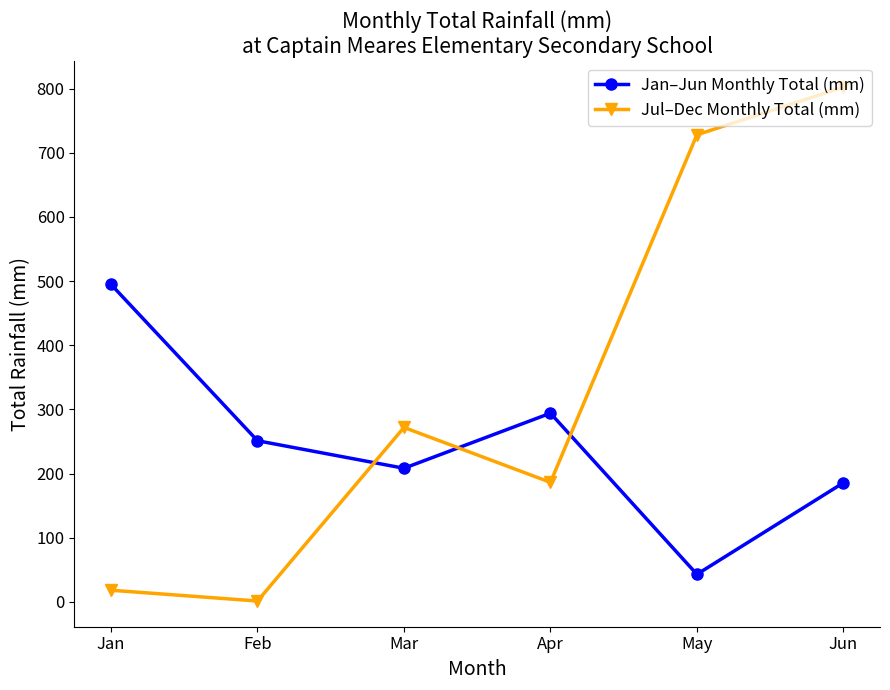

What are all the series names shown in the legend?

Jan–Jun Monthly Total (mm), Jul–Dec Monthly Total (mm)